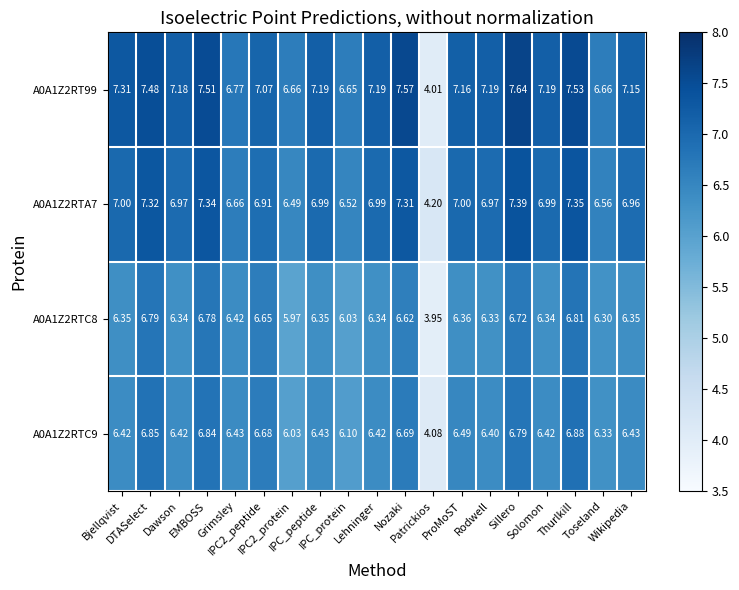

What is the spread (max minus min) of values at ProMoST?

0.8